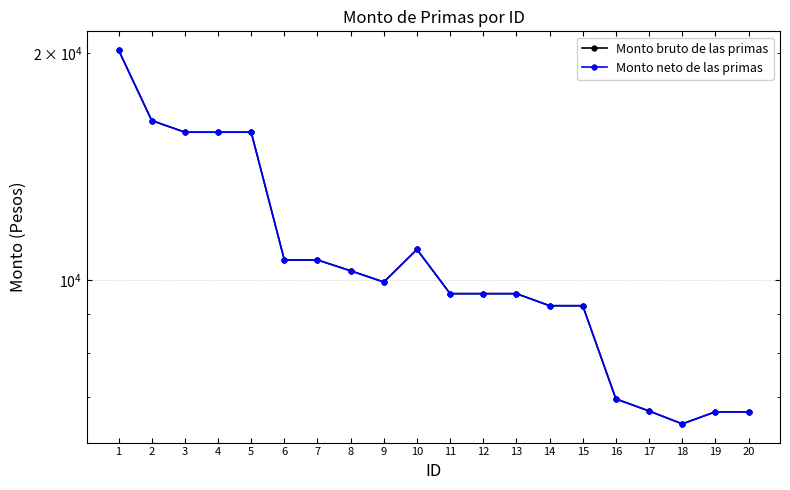

List the series in order of their peak value, highest first.

Monto bruto de las primas, Monto neto de las primas